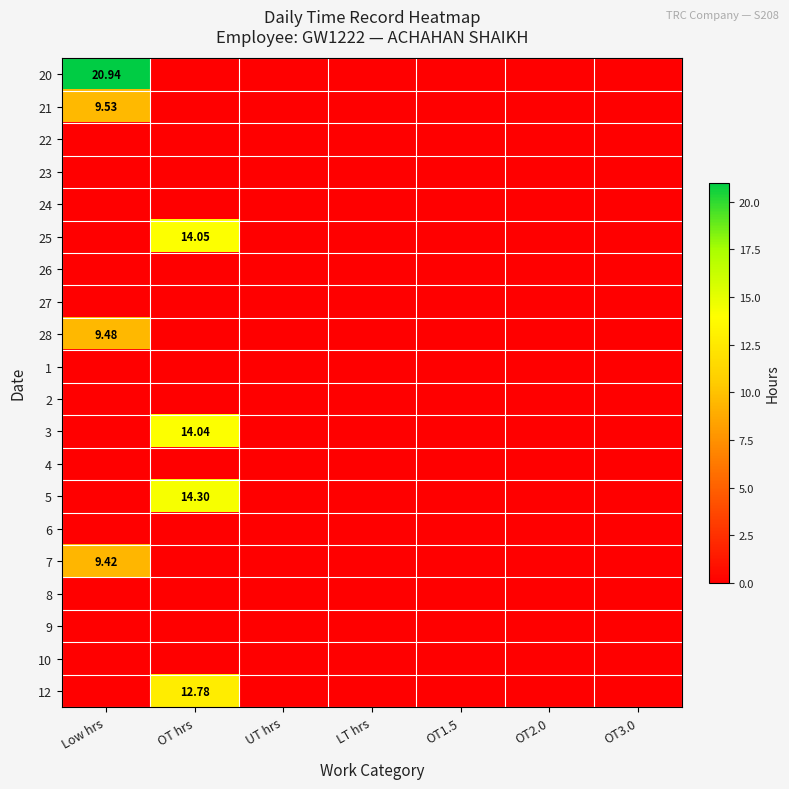

How many 21 values are between 0 and 1?

6